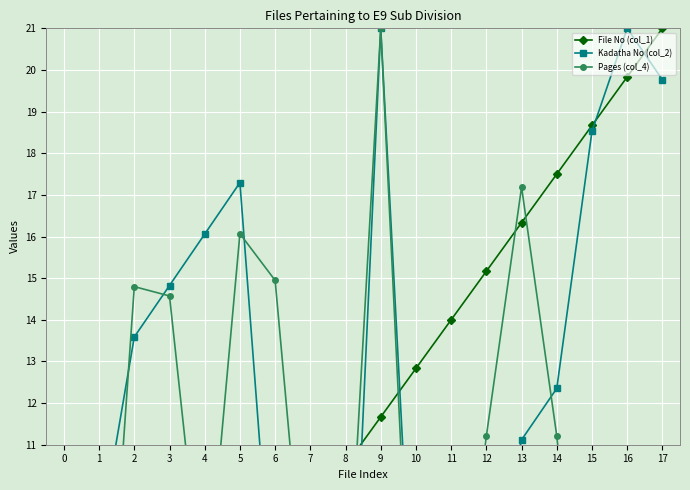

At which category is the sum across all series the highest?

9